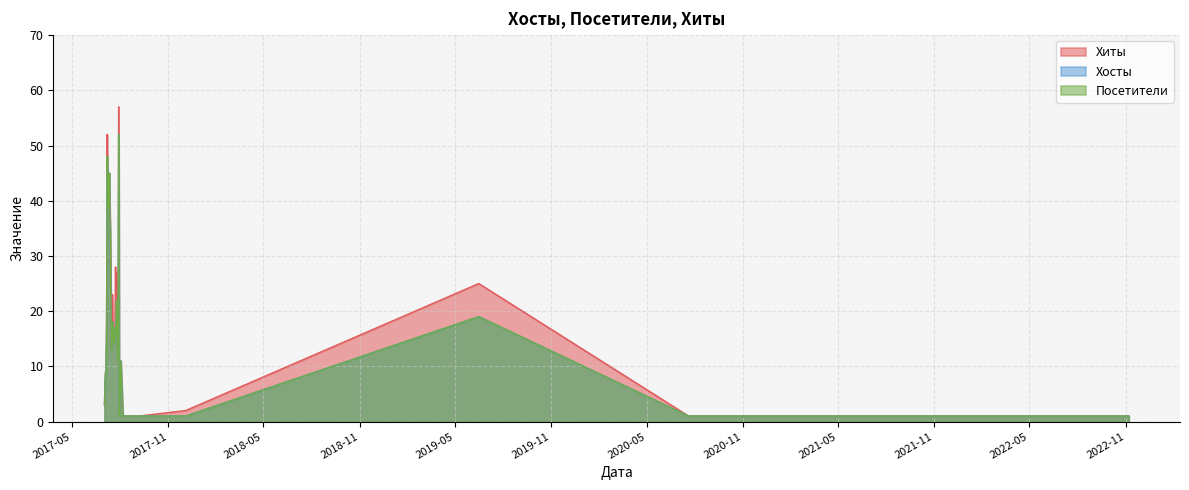

Rank the series at 2017-07-18 from highest to lowest value.

Хиты, Хосты, Посетители